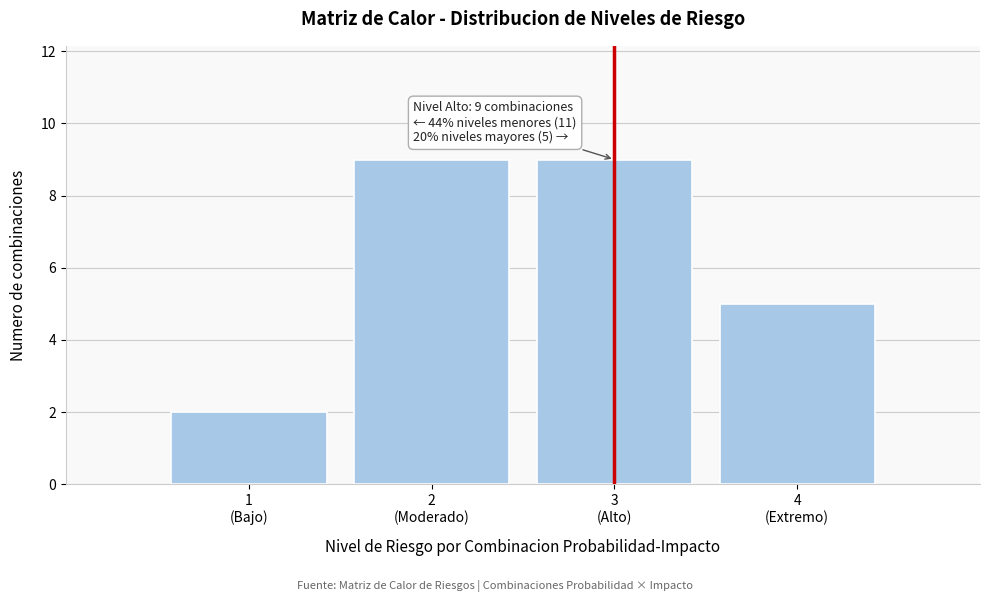

Reading right to left, list all the values displayed in this chart.

5	9	9	2